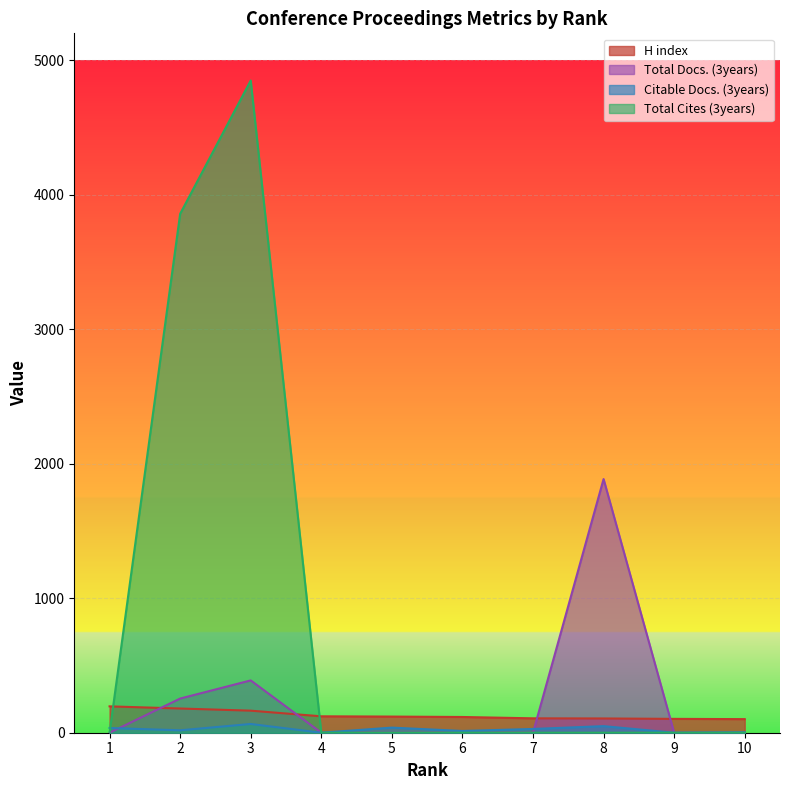

What is the difference between the maximum and second lowest values in the Total Cites (3years) series?

4849